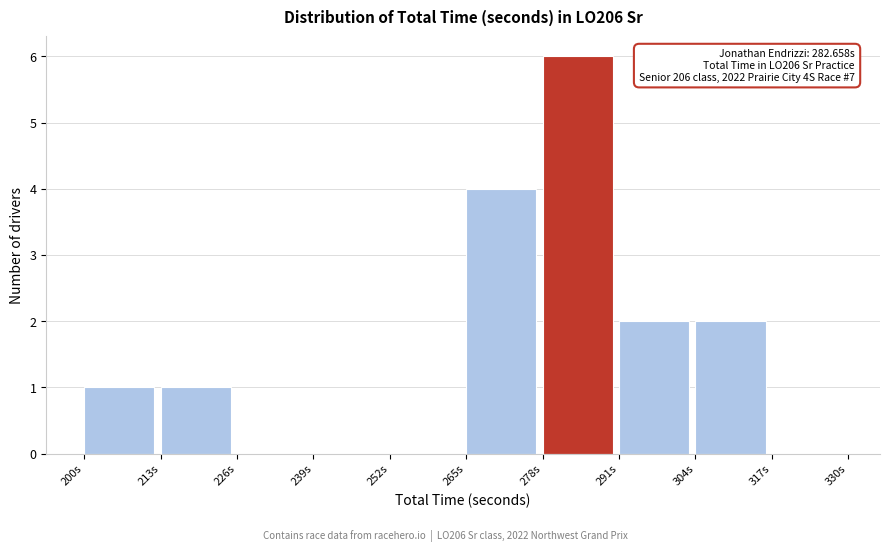

Which range on the x-axis has the tallest bar?

278 to 291